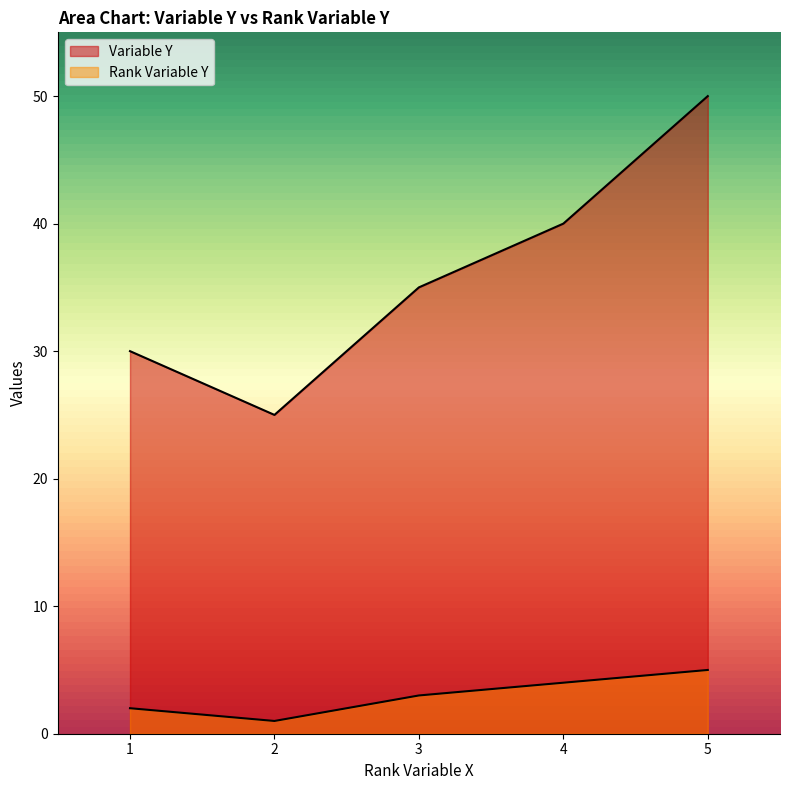

How many lines are shown in the chart?

2